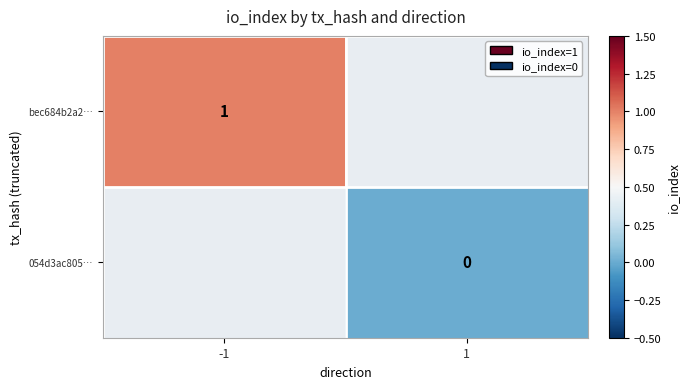

The value of bec684b2a2… at -1 is 1. True or false?

True